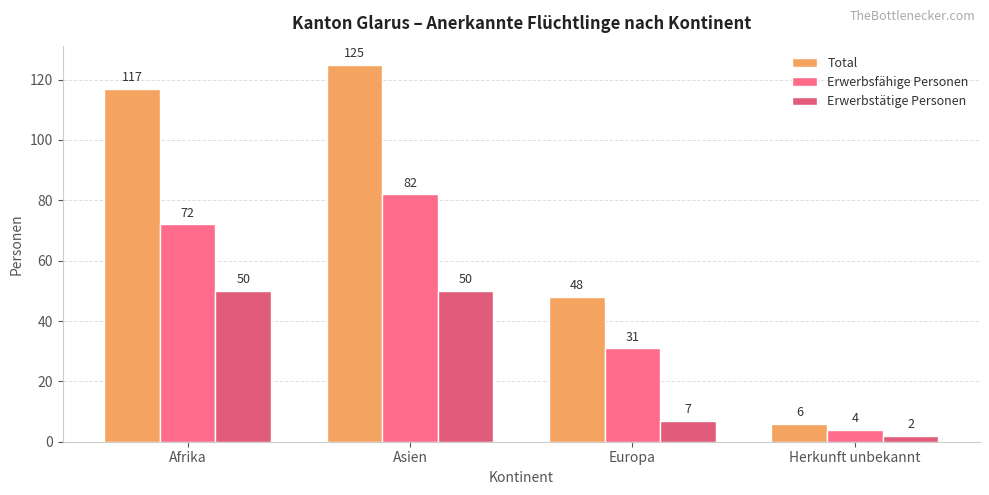

How many groups of bars are there?

4